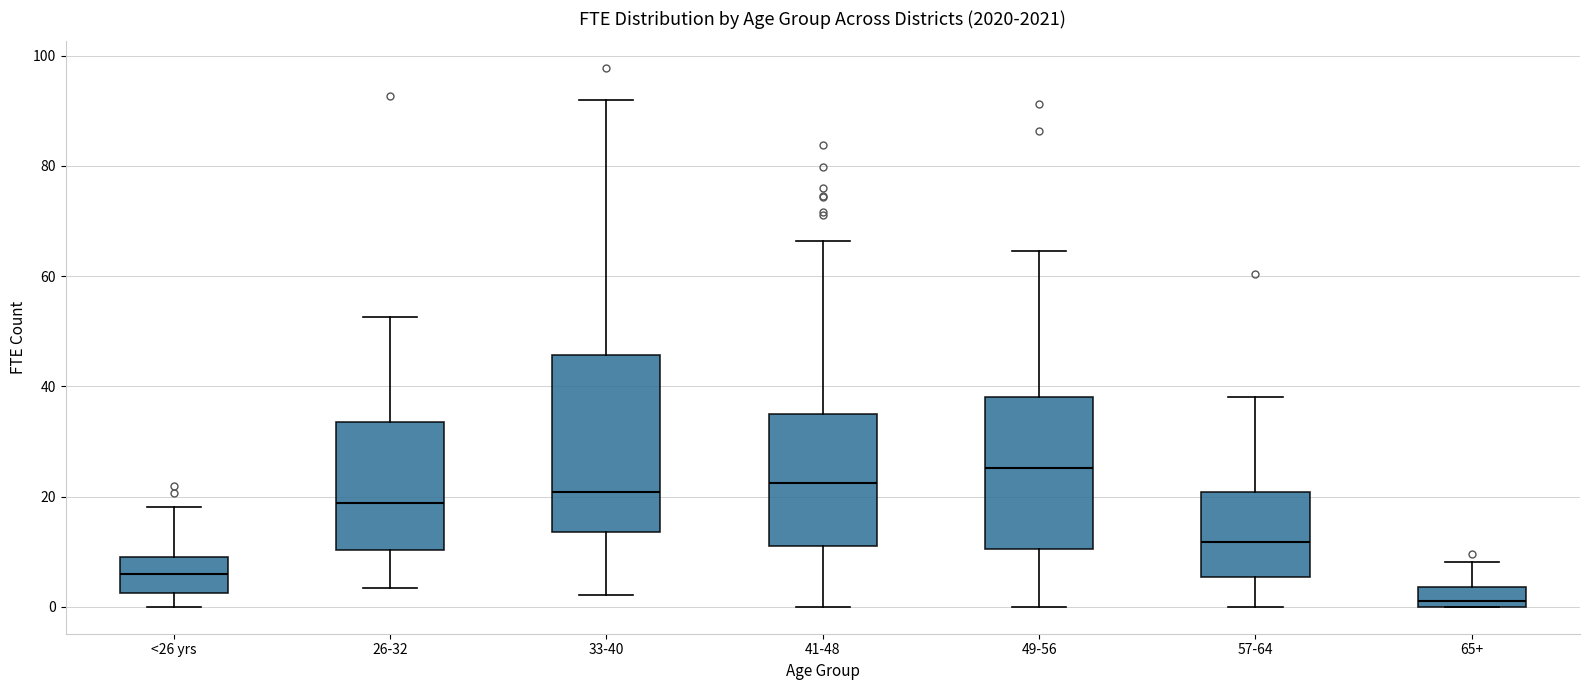

Which box has the highest median line?

49-56